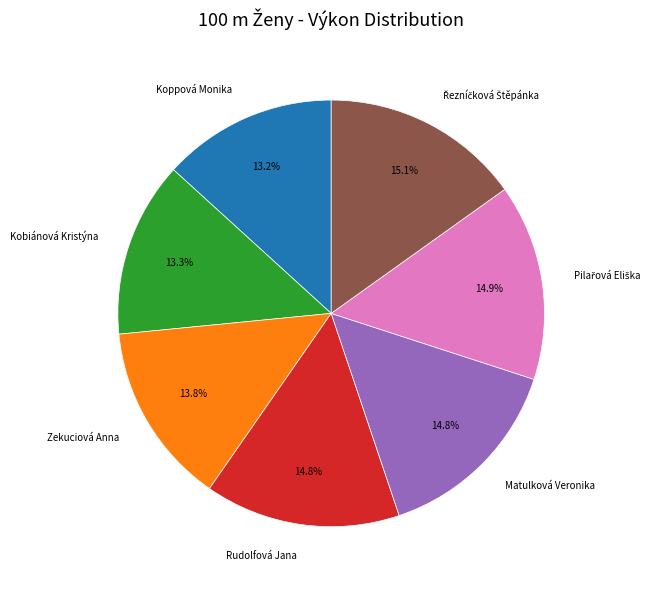

What is the total percentage of Rudolfová Jana and Zekuciová Anna?

28.6%